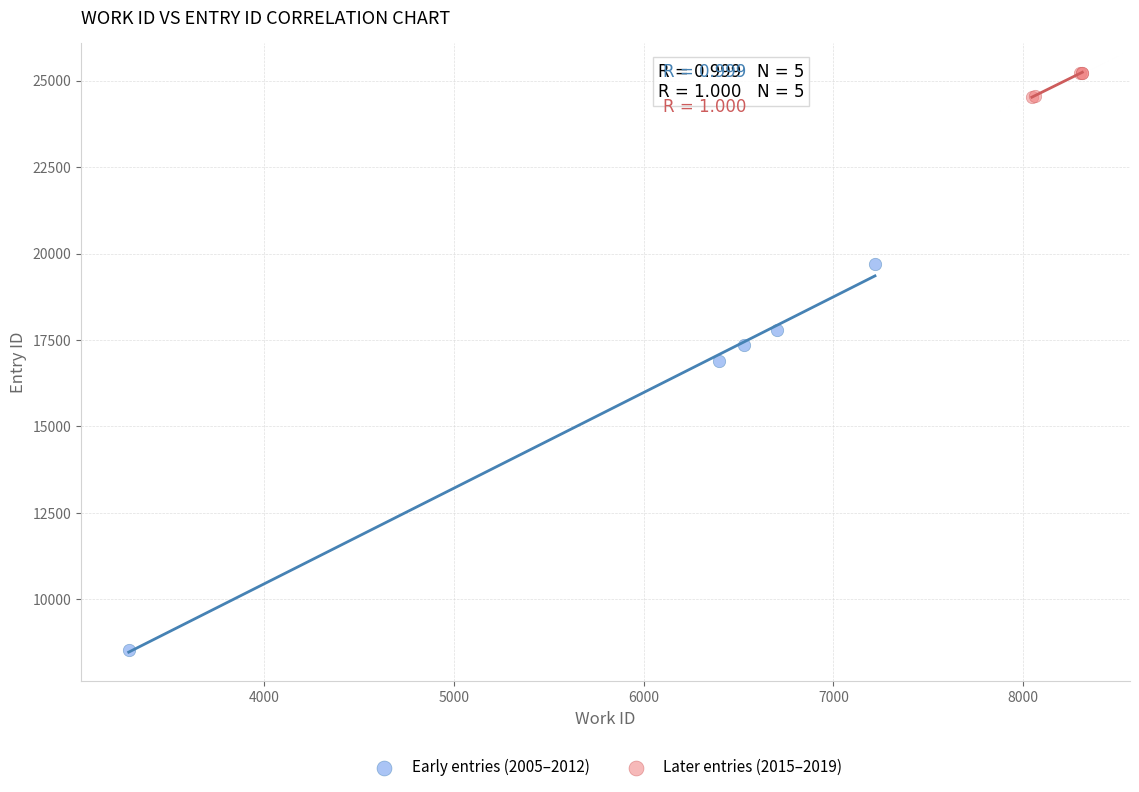

Which series contains the lowest Y value?

Early entries (2005–2012)